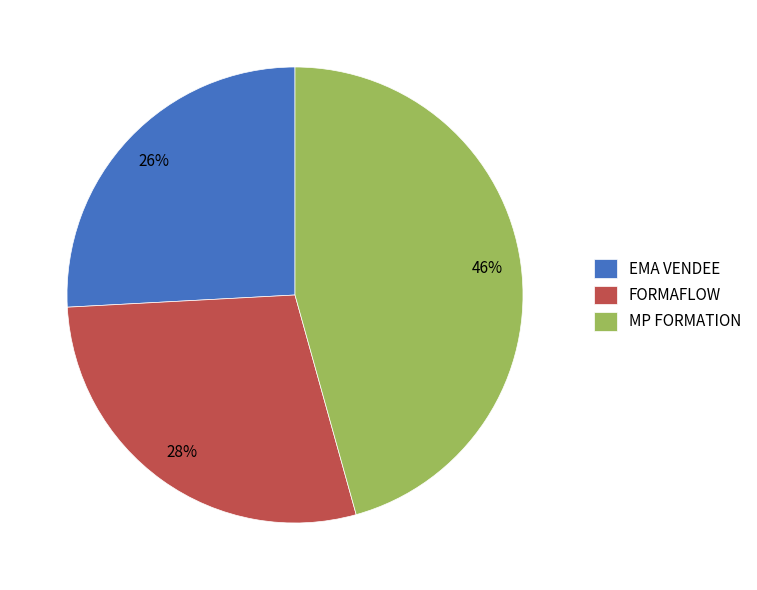

Is the sum of MP FORMATION and FORMAFLOW greater than half?

Yes